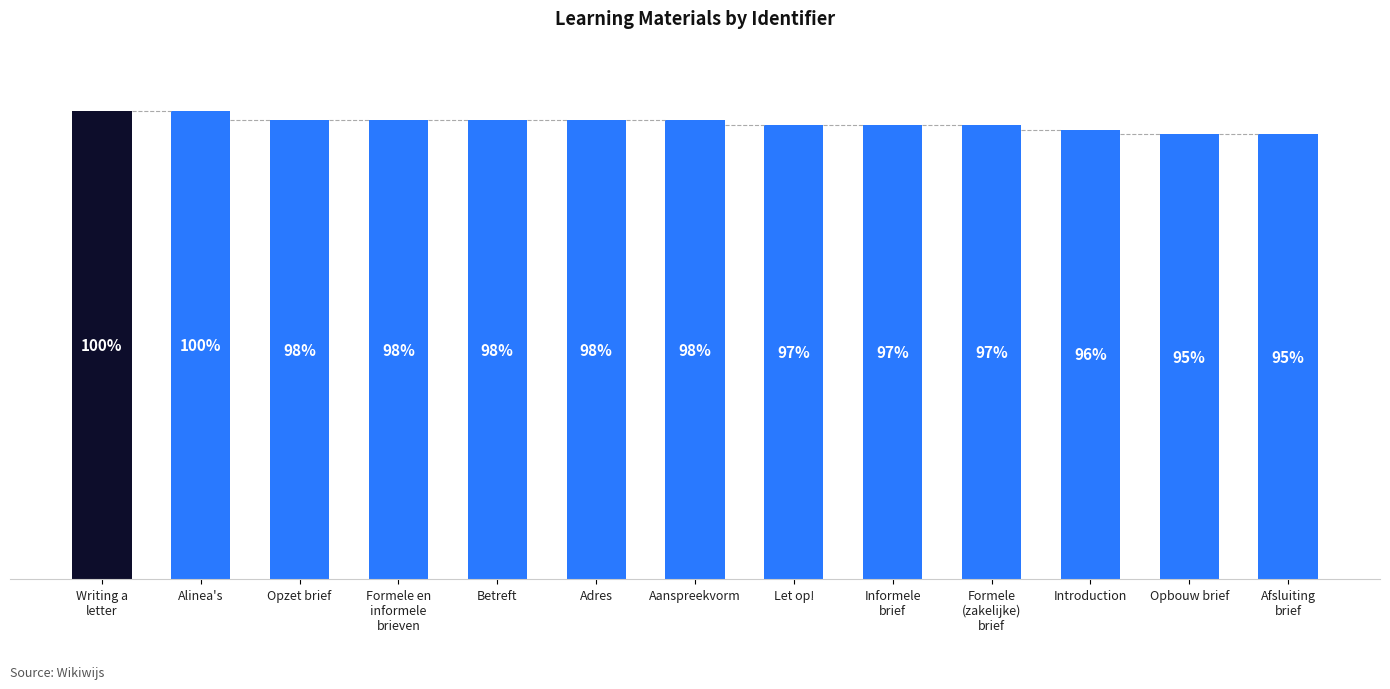

Which has a higher value, Alinea's or Opzet brief?

Alinea's